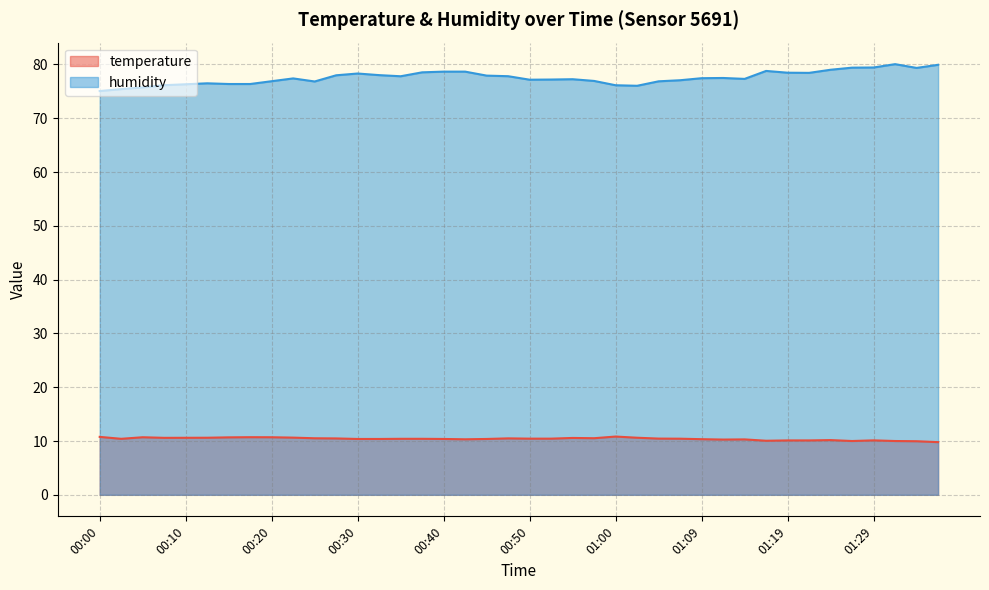

What is the difference between the maximum and minimum values in the temperature series?

1.0